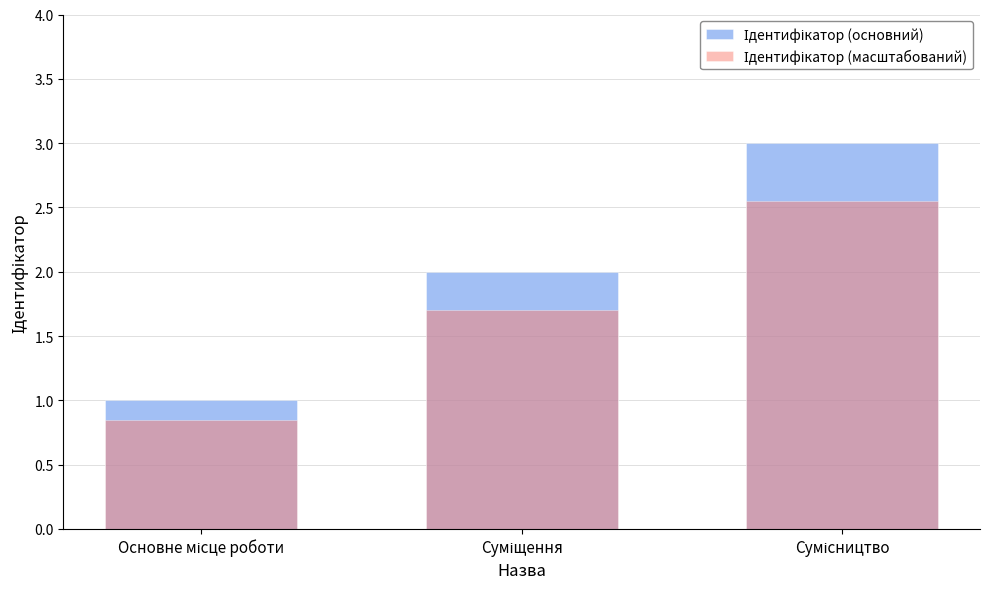

What position from the right is Суміщення?

2